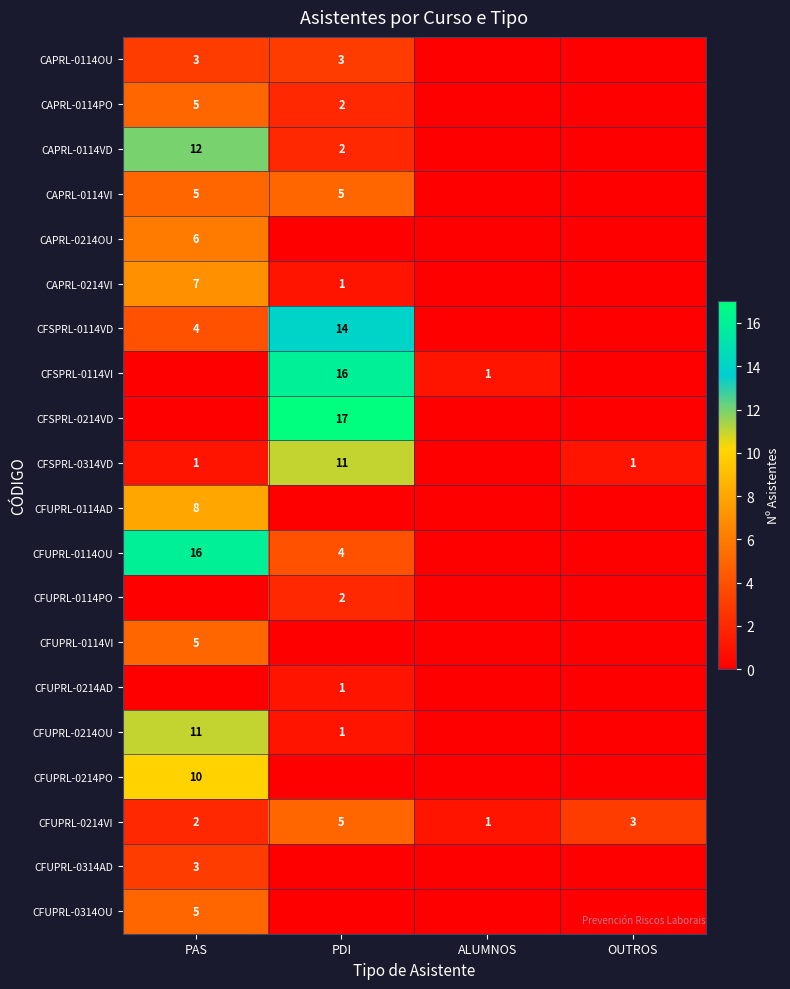

The CFSPRL-0314VD series shows 1 at OUTROS. True or false?

True